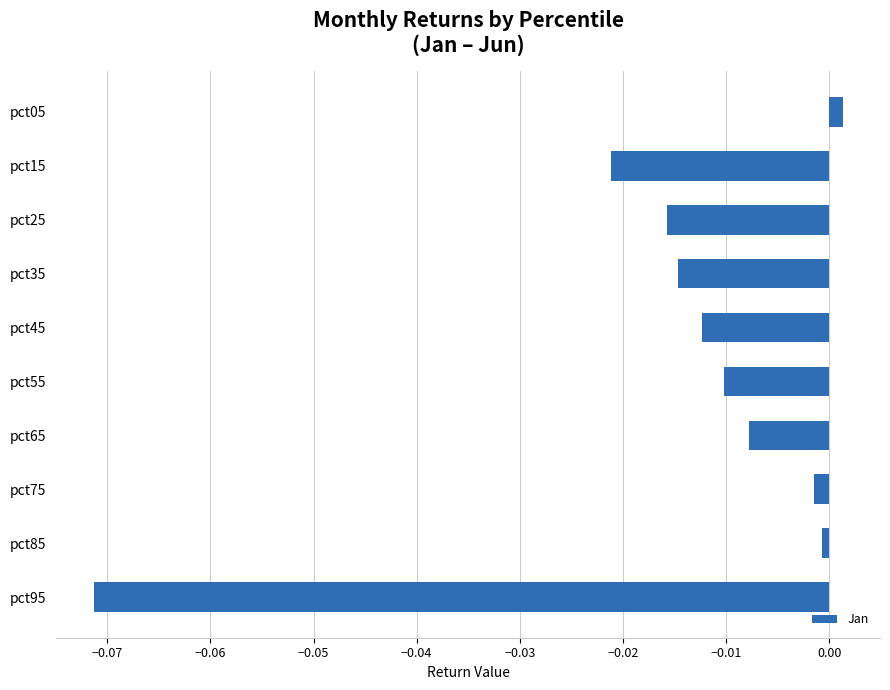

True or false: the data shows -0.0 at pct45.

True